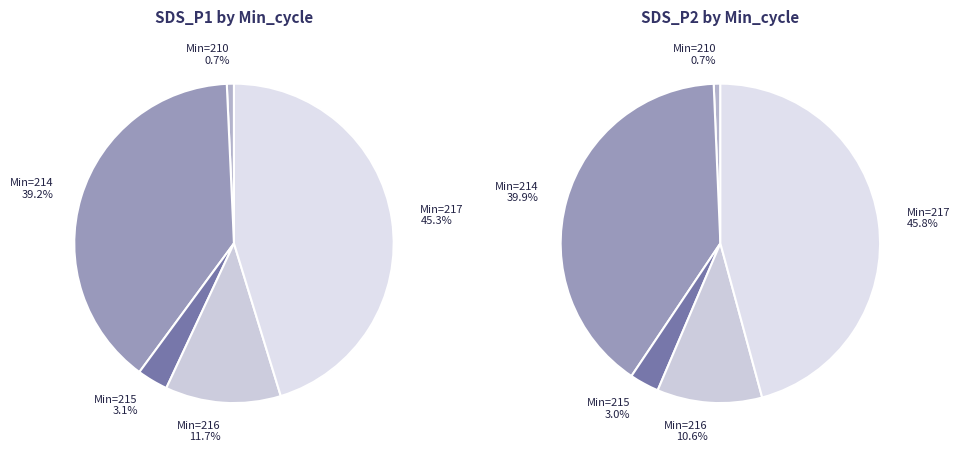

Is there any slice that represents more than half of the pie?

No